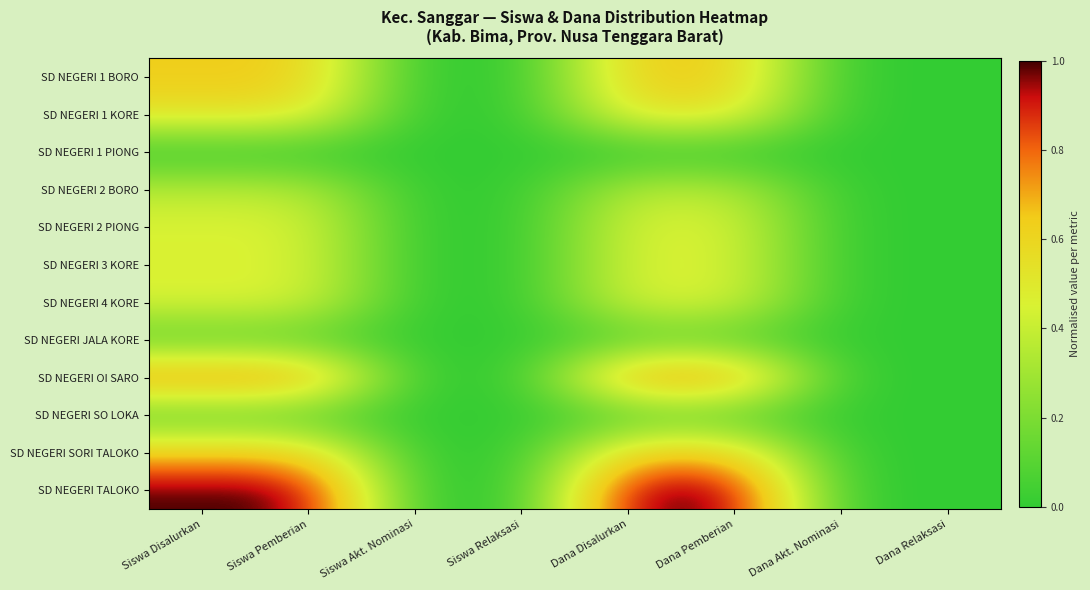

Reading left to right, transcribe all the data shown in this chart.

SD NEGERI 1 BORO: Siswa Disalurkan=0.6	Siswa Pemberian=0.6	Siswa Akt. Nominasi=0.0	Siswa Relaksasi=0.0	Dana Disalurkan=0.6	Dana Pemberian=0.6	Dana Akt. Nominasi=0.0	Dana Relaksasi=0.0
SD NEGERI 1 KORE: Siswa Disalurkan=0.5	Siswa Pemberian=0.5	Siswa Akt. Nominasi=0.0	Siswa Relaksasi=0.0	Dana Disalurkan=0.5	Dana Pemberian=0.5	Dana Akt. Nominasi=0.0	Dana Relaksasi=0.0
SD NEGERI 1 PIONG: Siswa Disalurkan=0.0	Siswa Pemberian=0.0	Siswa Akt. Nominasi=0.0	Siswa Relaksasi=0.0	Dana Disalurkan=0.0	Dana Pemberian=0.0	Dana Akt. Nominasi=0.0	Dana Relaksasi=0.0
SD NEGERI 2 BORO: Siswa Disalurkan=0.4	Siswa Pemberian=0.4	Siswa Akt. Nominasi=0.0	Siswa Relaksasi=0.0	Dana Disalurkan=0.4	Dana Pemberian=0.4	Dana Akt. Nominasi=0.0	Dana Relaksasi=0.0
SD NEGERI 2 PIONG: Siswa Disalurkan=0.5	Siswa Pemberian=0.5	Siswa Akt. Nominasi=0.0	Siswa Relaksasi=0.0	Dana Disalurkan=0.5	Dana Pemberian=0.5	Dana Akt. Nominasi=0.0	Dana Relaksasi=0.0
SD NEGERI 3 KORE: Siswa Disalurkan=0.5	Siswa Pemberian=0.5	Siswa Akt. Nominasi=0.0	Siswa Relaksasi=0.0	Dana Disalurkan=0.5	Dana Pemberian=0.5	Dana Akt. Nominasi=0.0	Dana Relaksasi=0.0
SD NEGERI 4 KORE: Siswa Disalurkan=0.5	Siswa Pemberian=0.5	Siswa Akt. Nominasi=0.0	Siswa Relaksasi=0.0	Dana Disalurkan=0.5	Dana Pemberian=0.5	Dana Akt. Nominasi=0.0	Dana Relaksasi=0.0
SD NEGERI JALA KORE: Siswa Disalurkan=0.1	Siswa Pemberian=0.1	Siswa Akt. Nominasi=0.0	Siswa Relaksasi=0.0	Dana Disalurkan=0.1	Dana Pemberian=0.1	Dana Akt. Nominasi=0.0	Dana Relaksasi=0.0
SD NEGERI OI SARO: Siswa Disalurkan=0.8	Siswa Pemberian=0.8	Siswa Akt. Nominasi=0.0	Siswa Relaksasi=0.0	Dana Disalurkan=0.8	Dana Pemberian=0.8	Dana Akt. Nominasi=0.0	Dana Relaksasi=0.0
SD NEGERI SO LOKA: Siswa Disalurkan=0.1	Siswa Pemberian=0.1	Siswa Akt. Nominasi=0.0	Siswa Relaksasi=0.0	Dana Disalurkan=0.1	Dana Pemberian=0.1	Dana Akt. Nominasi=0.0	Dana Relaksasi=0.0
SD NEGERI SORI TALOKO: Siswa Disalurkan=0.6	Siswa Pemberian=0.6	Siswa Akt. Nominasi=0.0	Siswa Relaksasi=0.0	Dana Disalurkan=0.6	Dana Pemberian=0.6	Dana Akt. Nominasi=0.0	Dana Relaksasi=0.0
SD NEGERI TALOKO: Siswa Disalurkan=1.0	Siswa Pemberian=1.0	Siswa Akt. Nominasi=0.0	Siswa Relaksasi=0.0	Dana Disalurkan=1.0	Dana Pemberian=1.0	Dana Akt. Nominasi=0.0	Dana Relaksasi=0.0